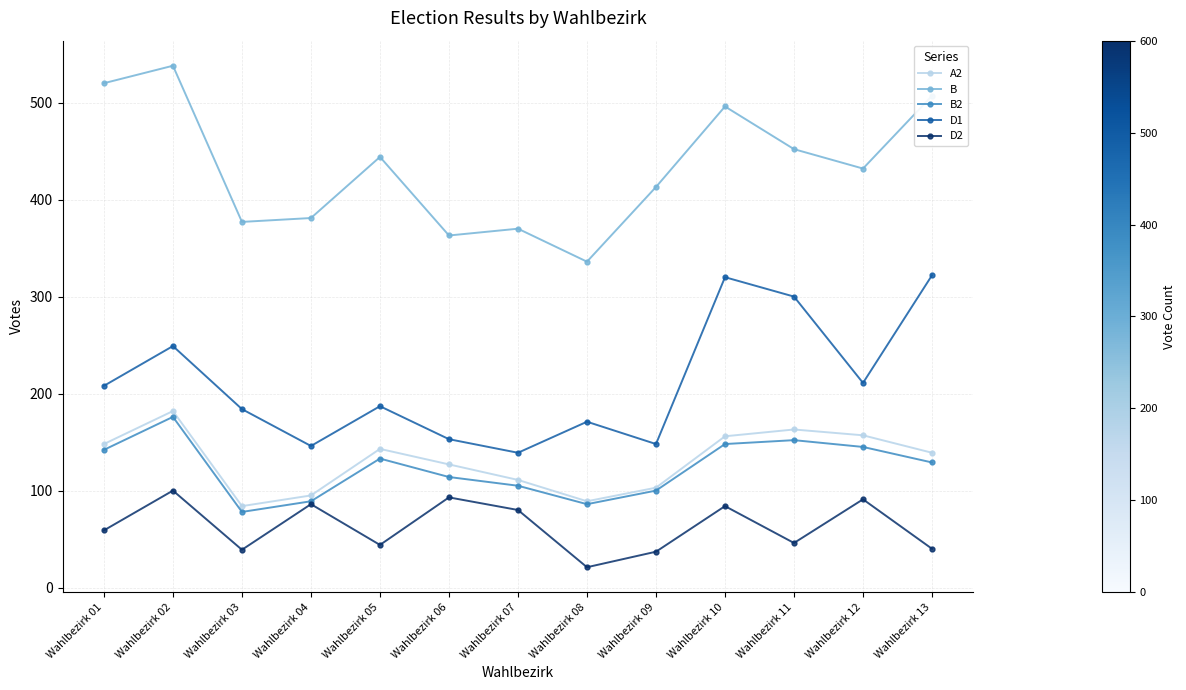

What is the minimum value shown in the chart?

21